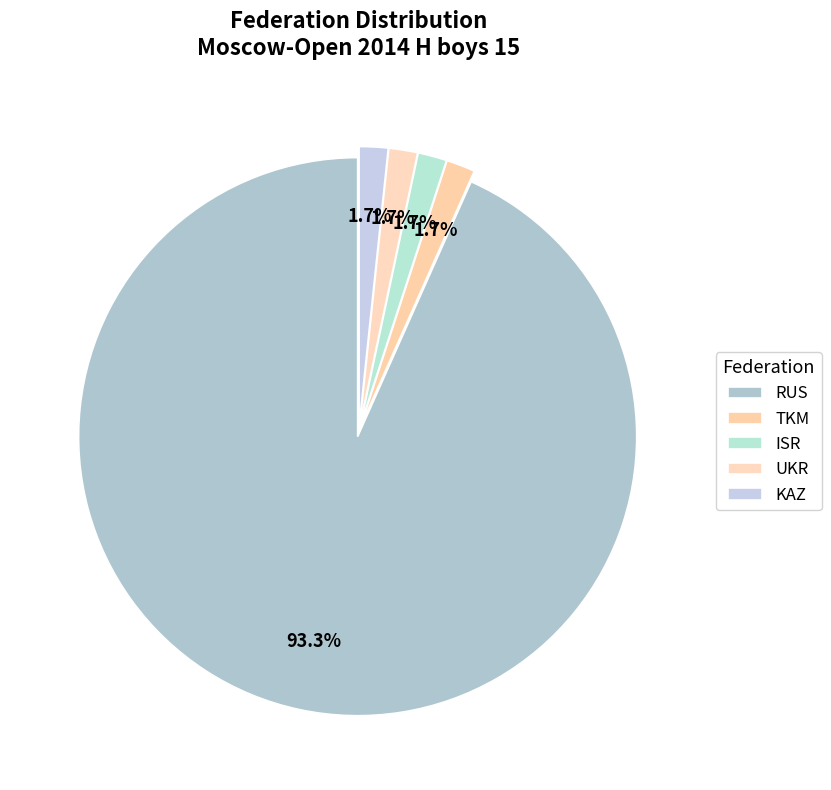

To the nearest percent, what percentage of the pie is ISR?

2%